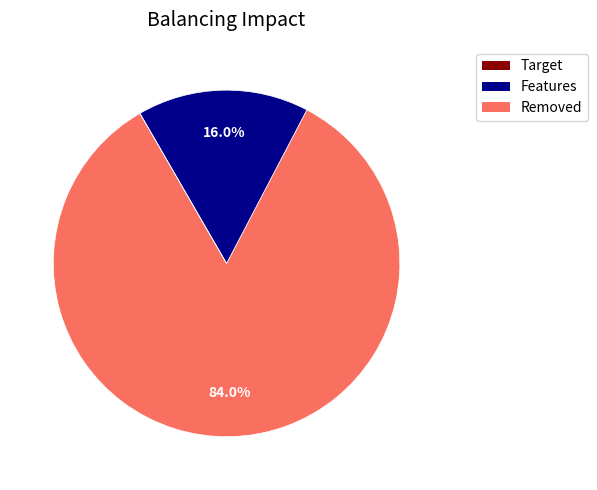

Is there any slice that represents more than half of the pie?

Yes